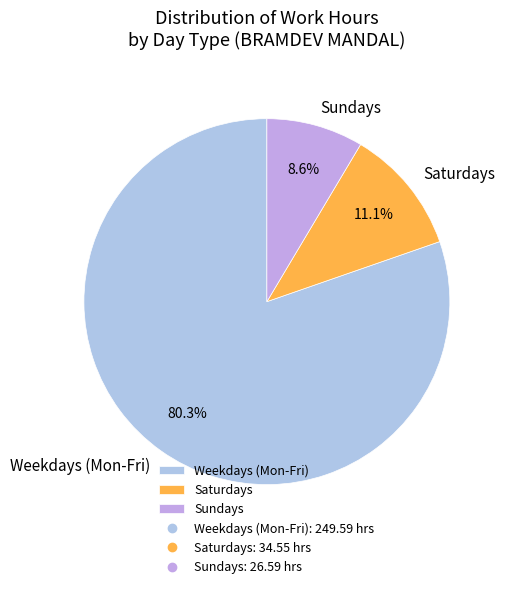

Which slice is the largest?

Weekdays (Mon-Fri)